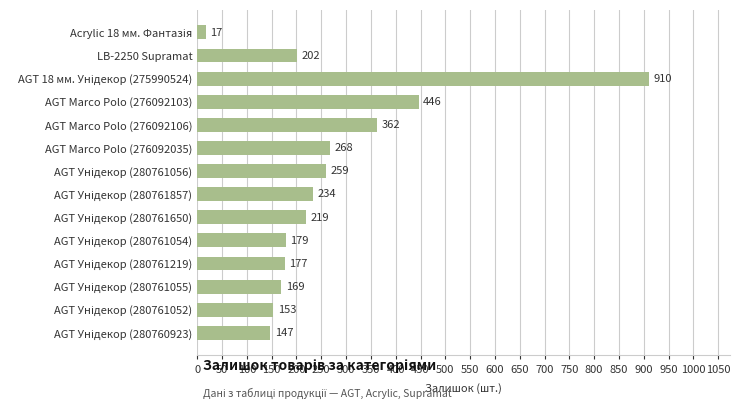

Reading top to bottom, list all the values displayed in this chart.

17	202	910	446	362	268	259	234	219	179	177	169	153	147